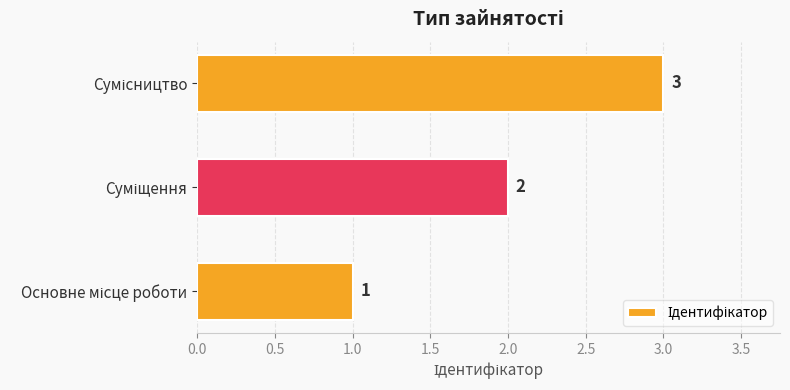

How many data points are less than 2?

1